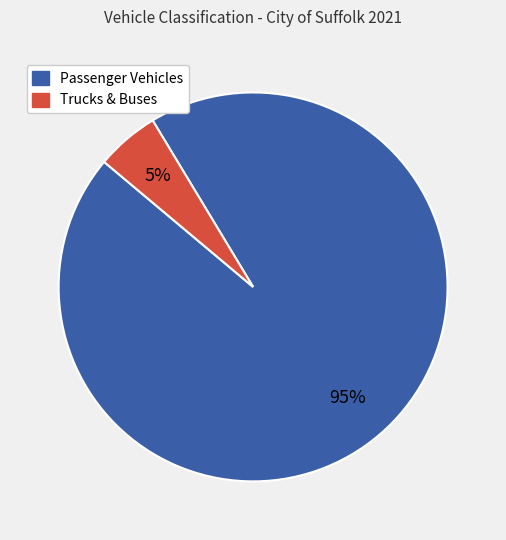

Does any single category account for the majority?

Yes